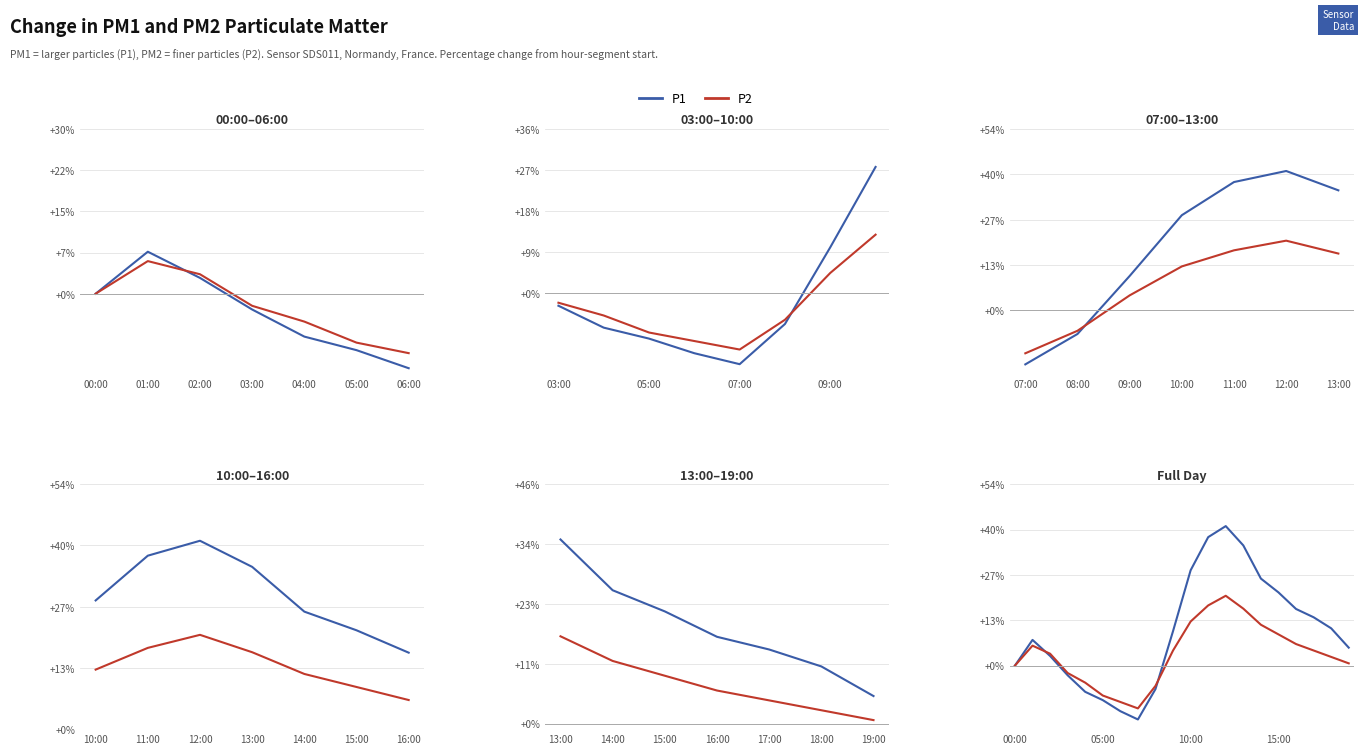

At which label is P1 closest to 12?

18